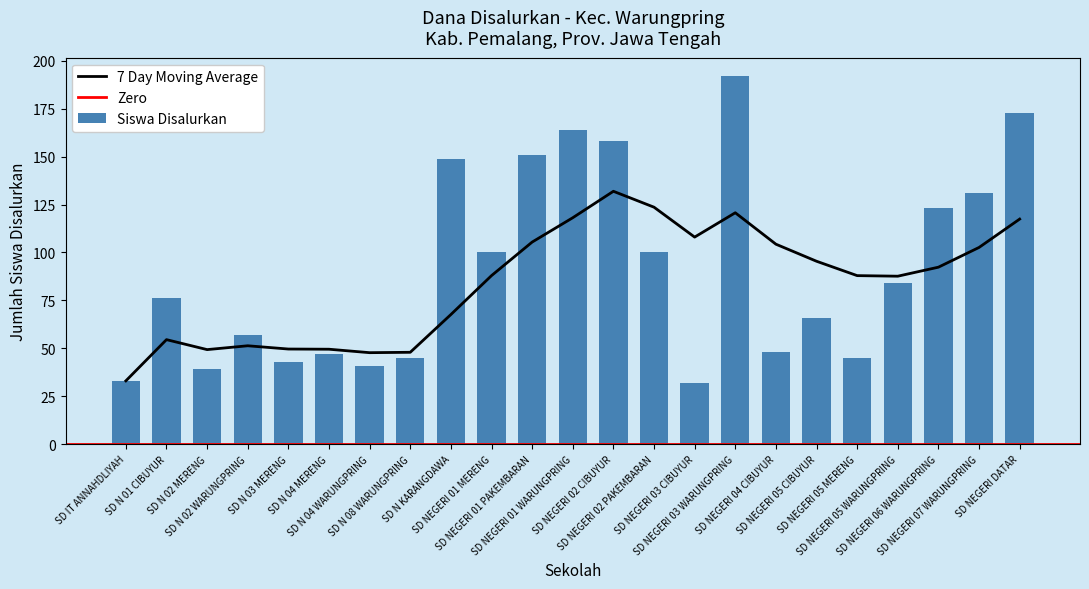

What is the lowest value of the 7 Day Moving Average series?

33.0